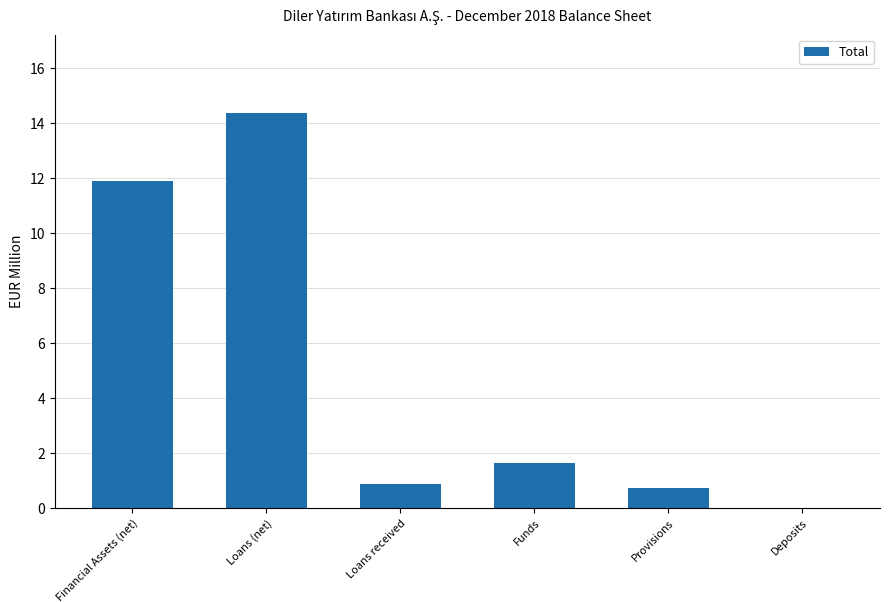

How many distinct data groups are displayed?

1